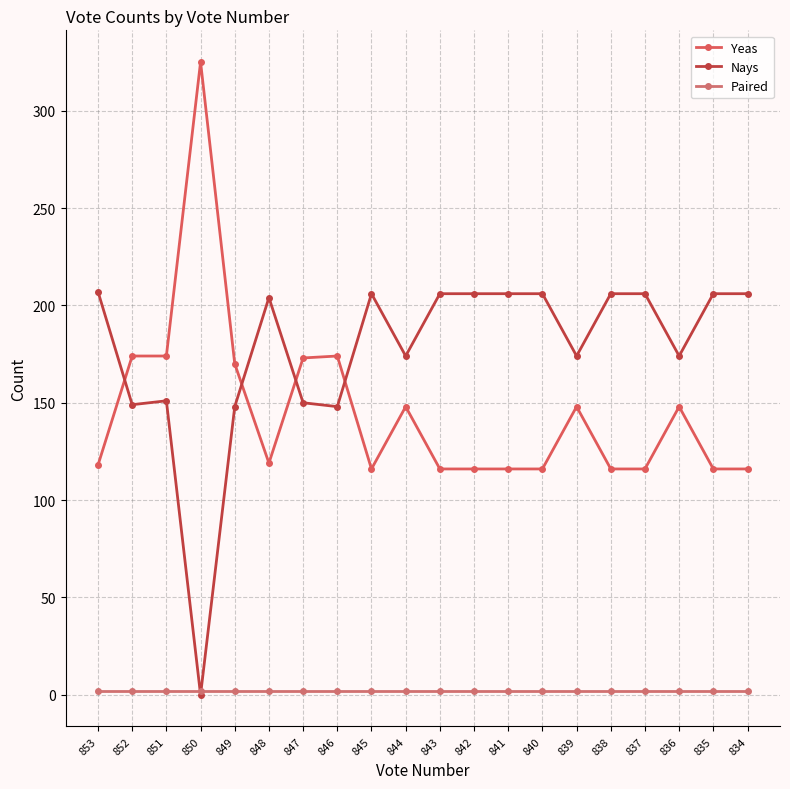

Between 851 and 841, which is larger?

851